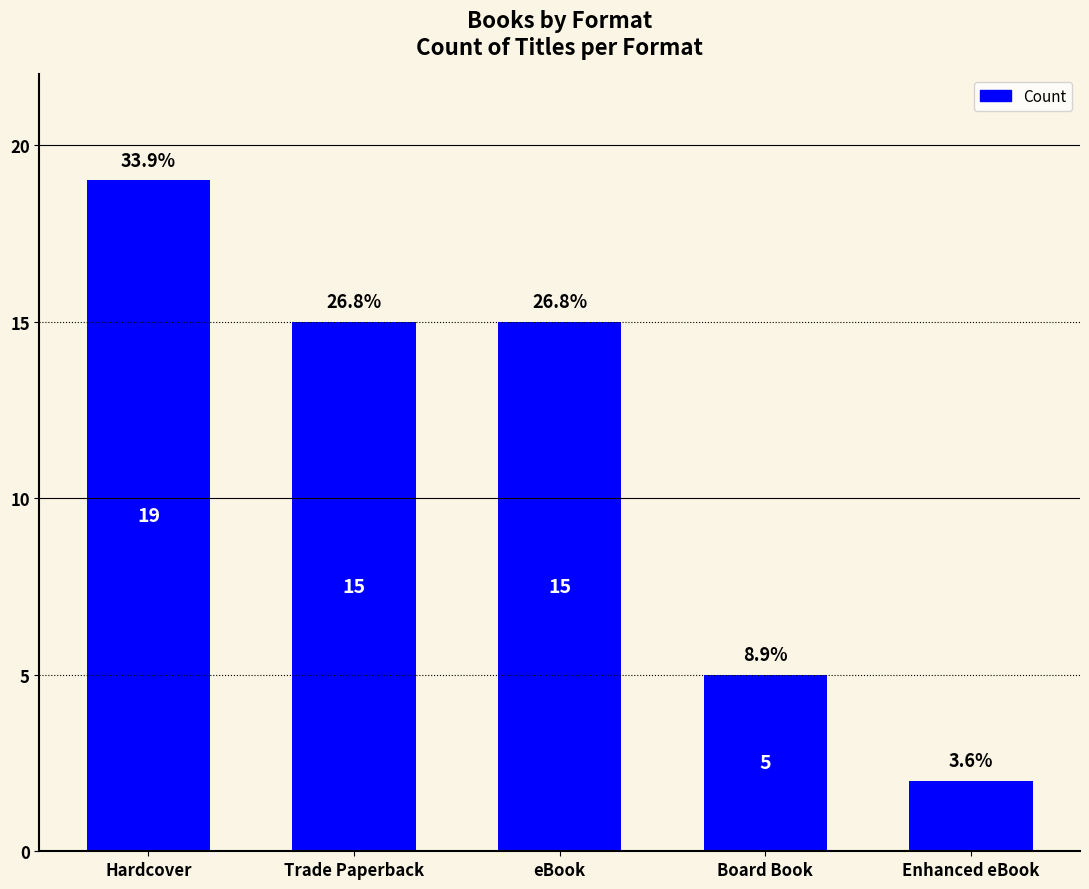

What is the change in value from Trade Paperback to Board Book?

-10